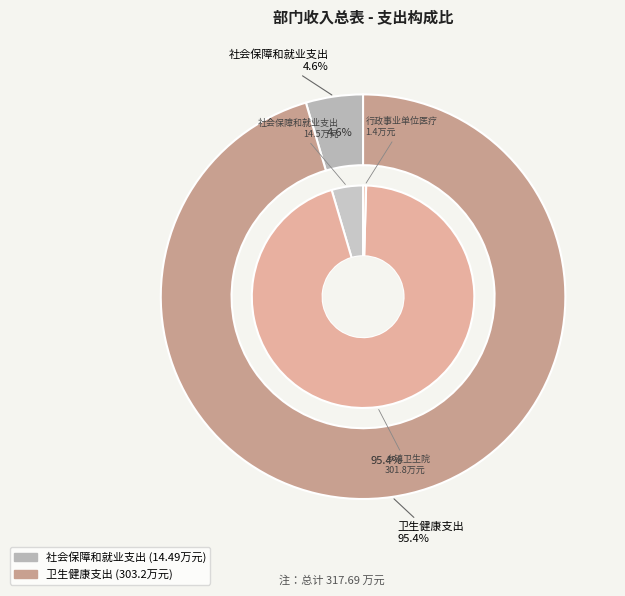

To the nearest percent, what portion does 卫生健康支出 represent?

95%